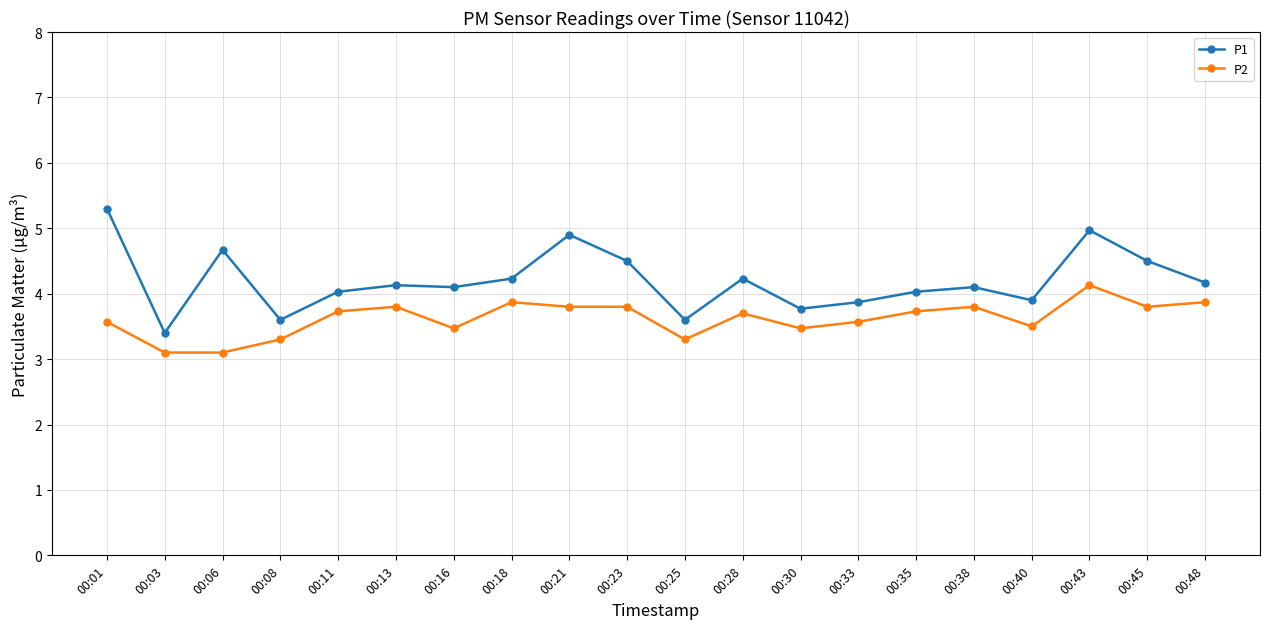

True or false: P2 has more than 0 points higher than both neighbors.

True